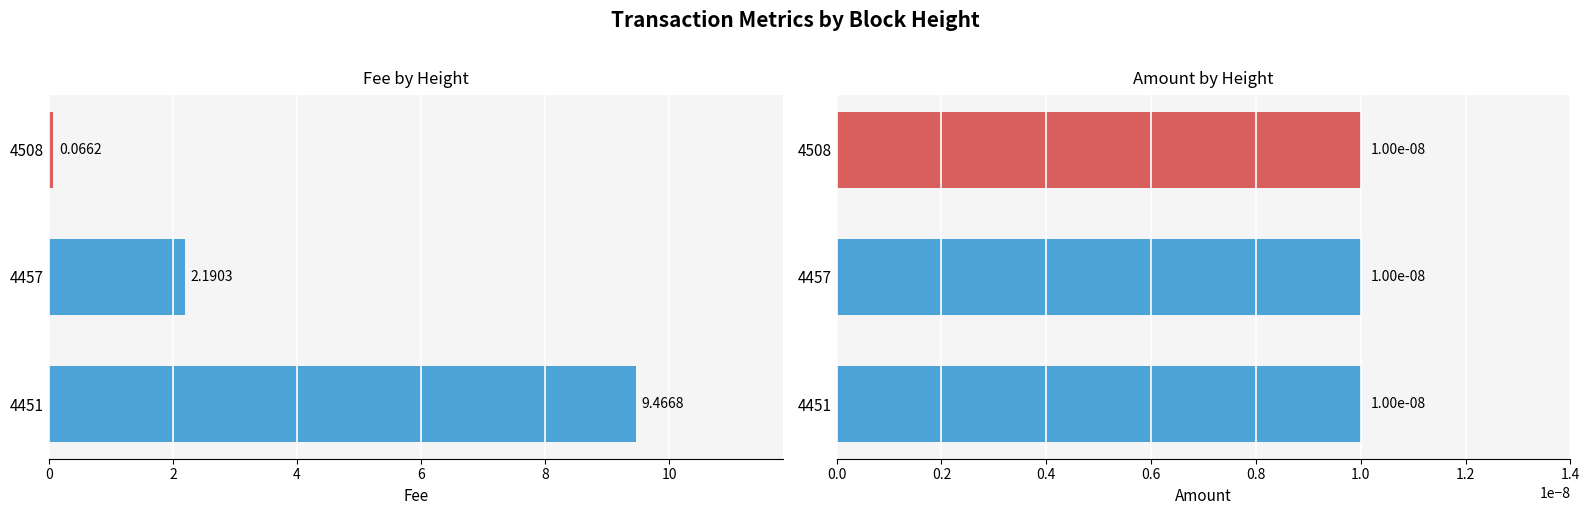

How many groups of bars are there?

3